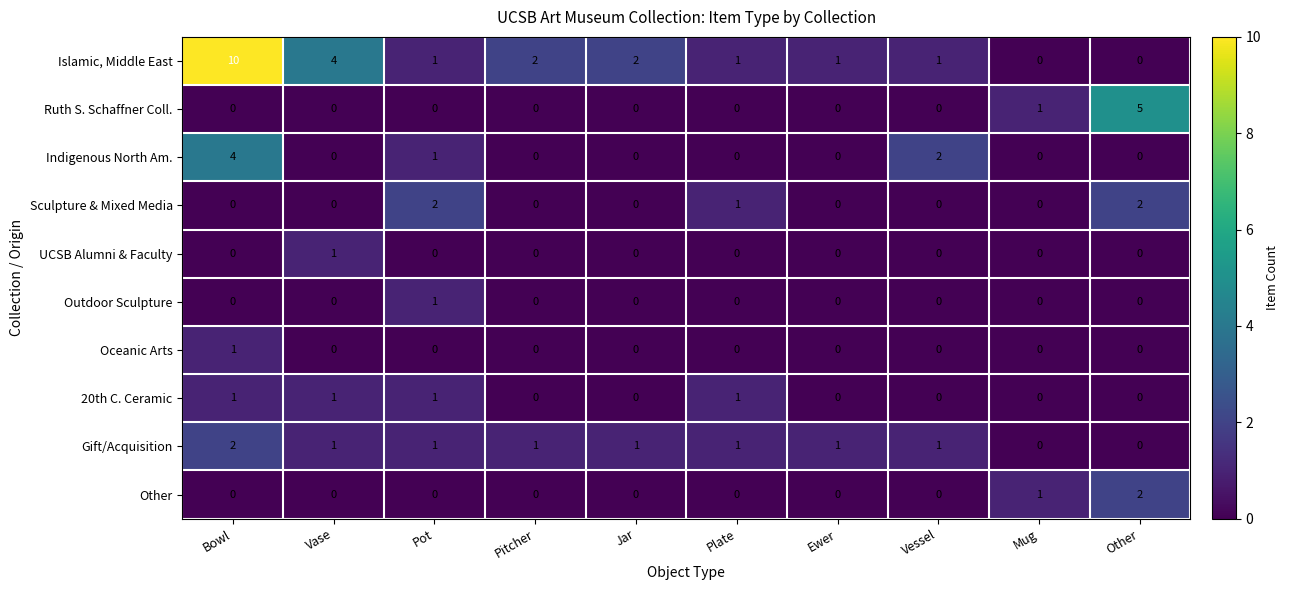

Which category has the highest value in the Islamic, Middle East series?

Bowl